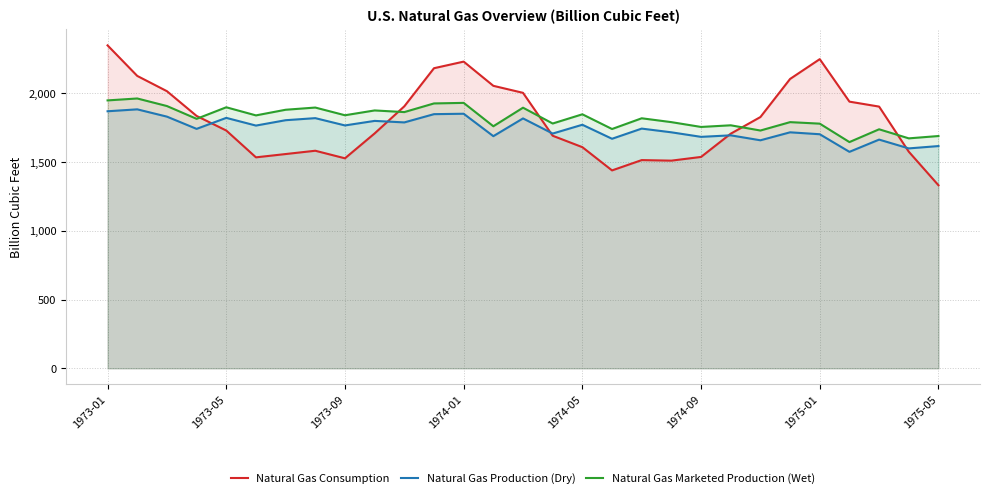

True or false: Natural Gas Production (Dry) and Natural Gas Marketed Production (Wet) intersect in this chart.

False